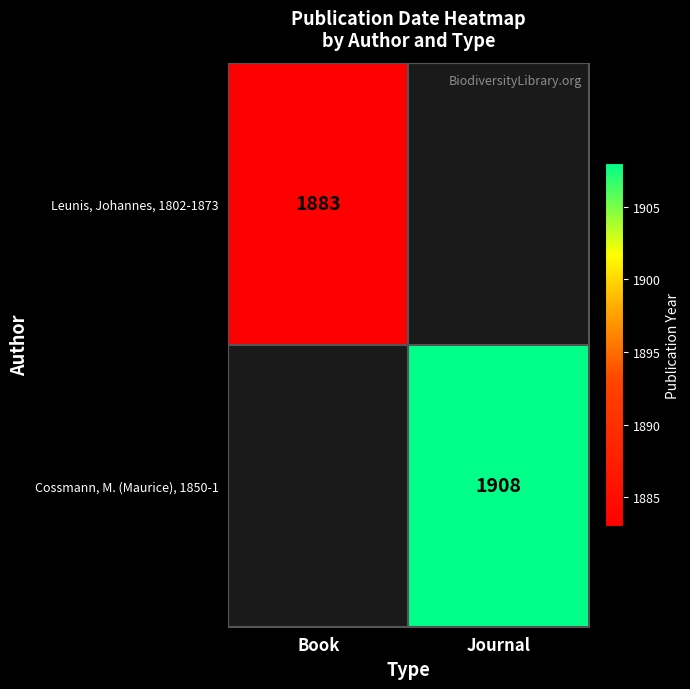

Is the value of Cossmann, M. (Maurice), 1850-1 at Journal greater than the value of Leunis, Johannes, 1802-1873 at Book?

Yes